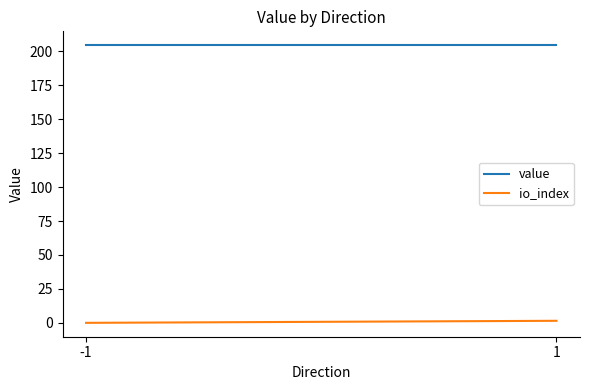

What is the difference between the maximum and minimum values in the io_index series?

1.5